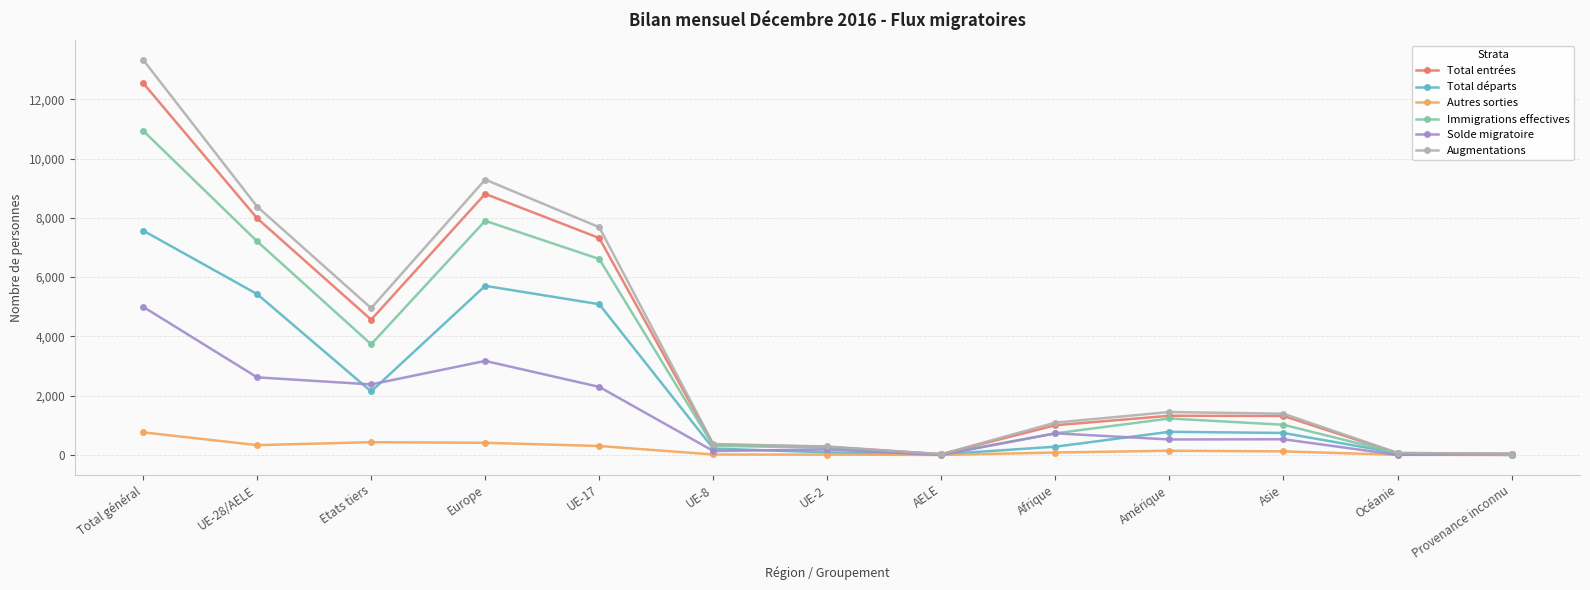

What is the average value of the Total entrées series?

3509